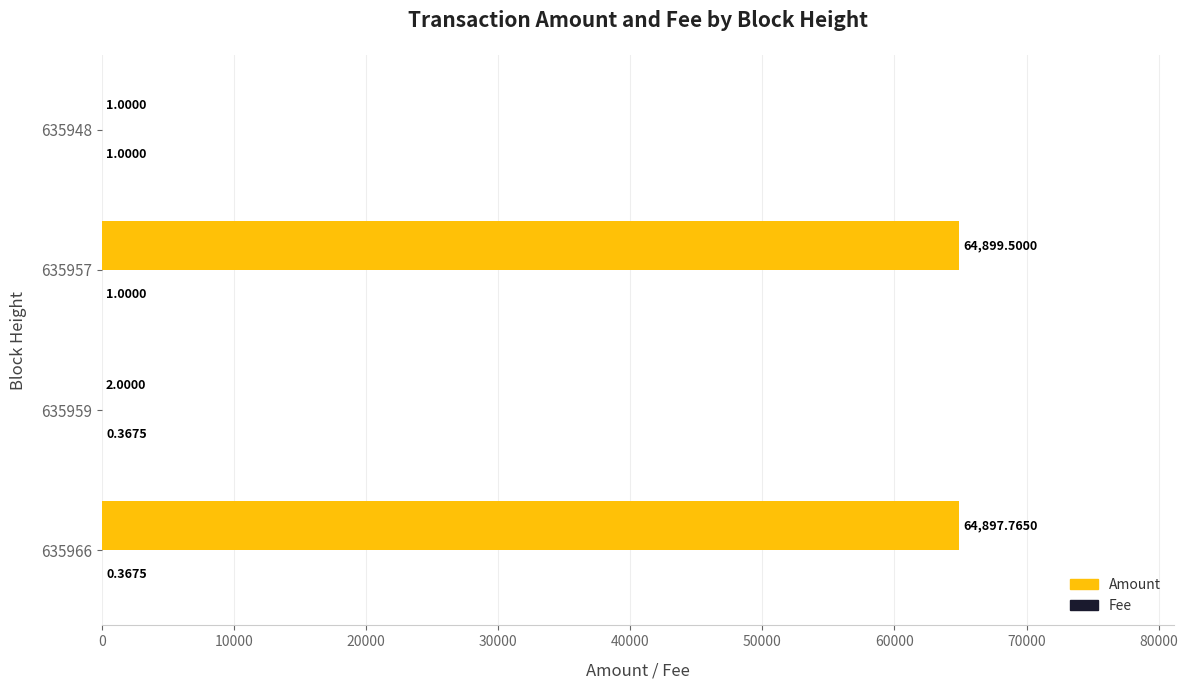

What is the sum of all Amount values?

129800.3